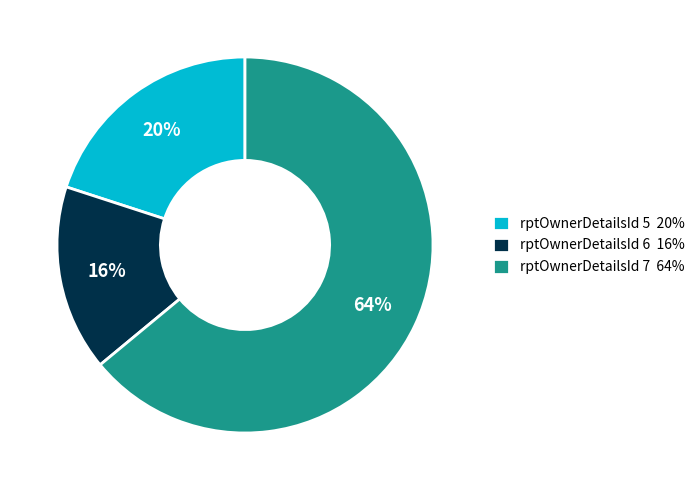

Count the number of slices in the pie.

3